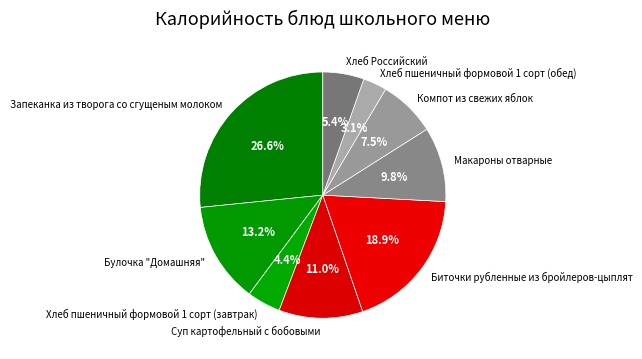

Does Компот из свежих яблок represent more than half of the total?

No